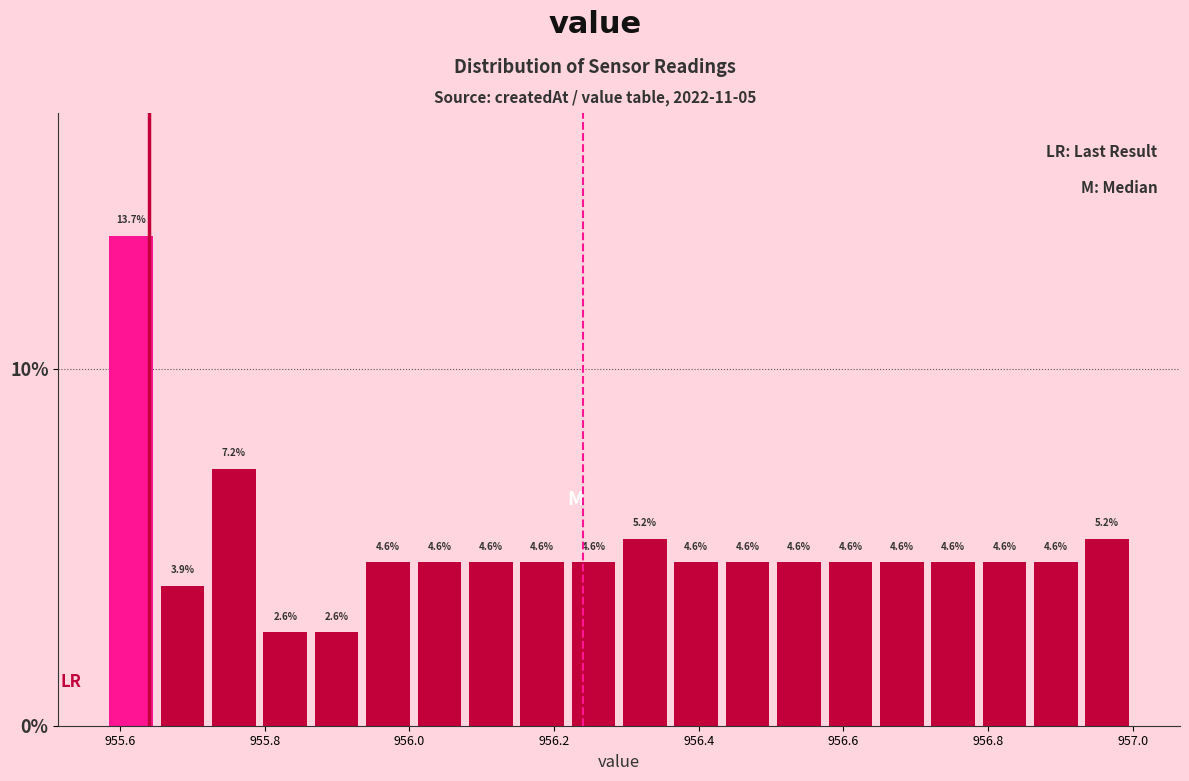

Read against the x-axis, roughly where is the centre of the tallest bar?

955.62